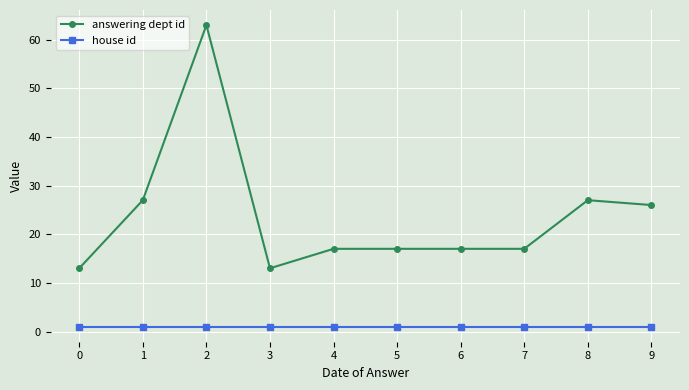

Which series has the largest range (max minus min)?

answering dept id